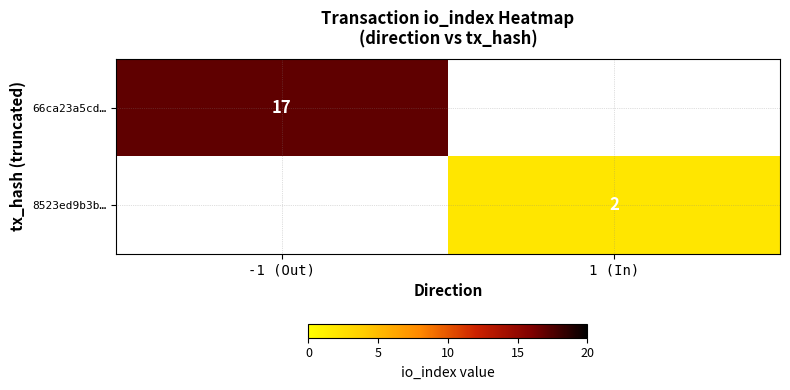

The 8523ed9b3b… series shows 2 at 1 (In). True or false?

True